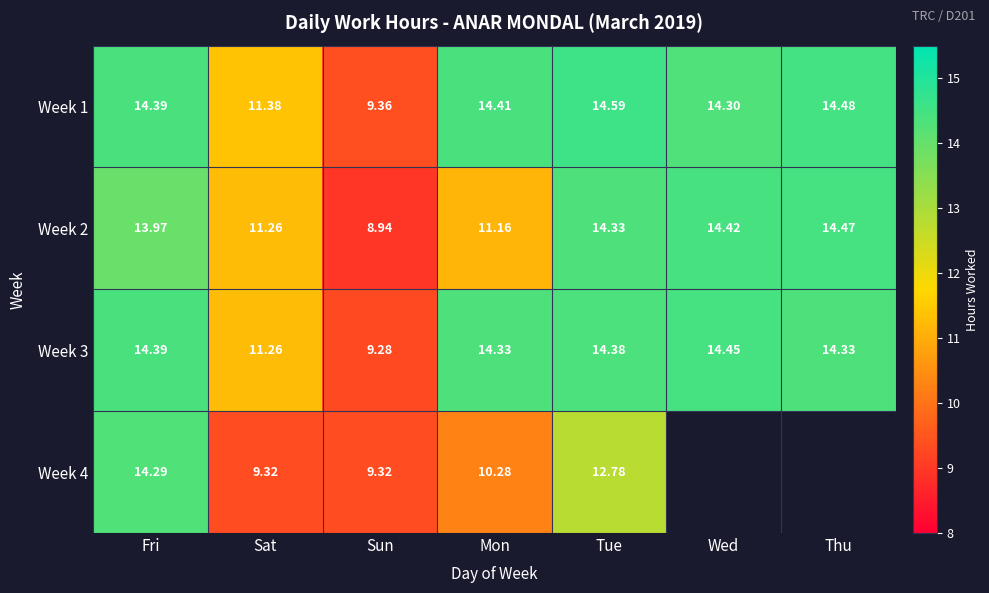

At which label is Week 3 closest to 11?

Sat